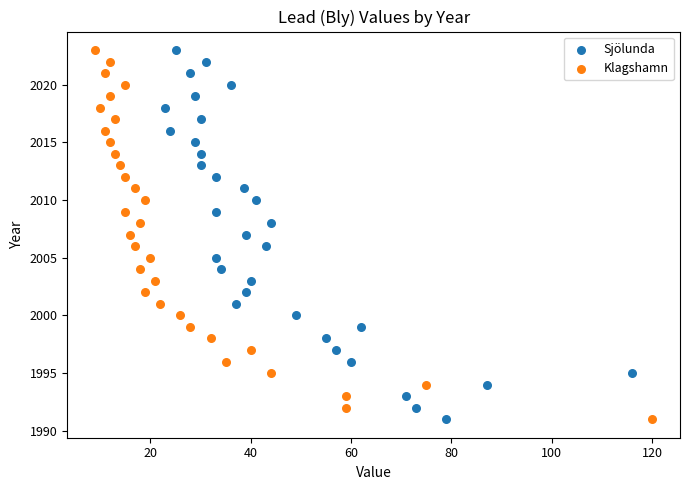

What are all the series names shown in the legend?

Sjölunda, Klagshamn